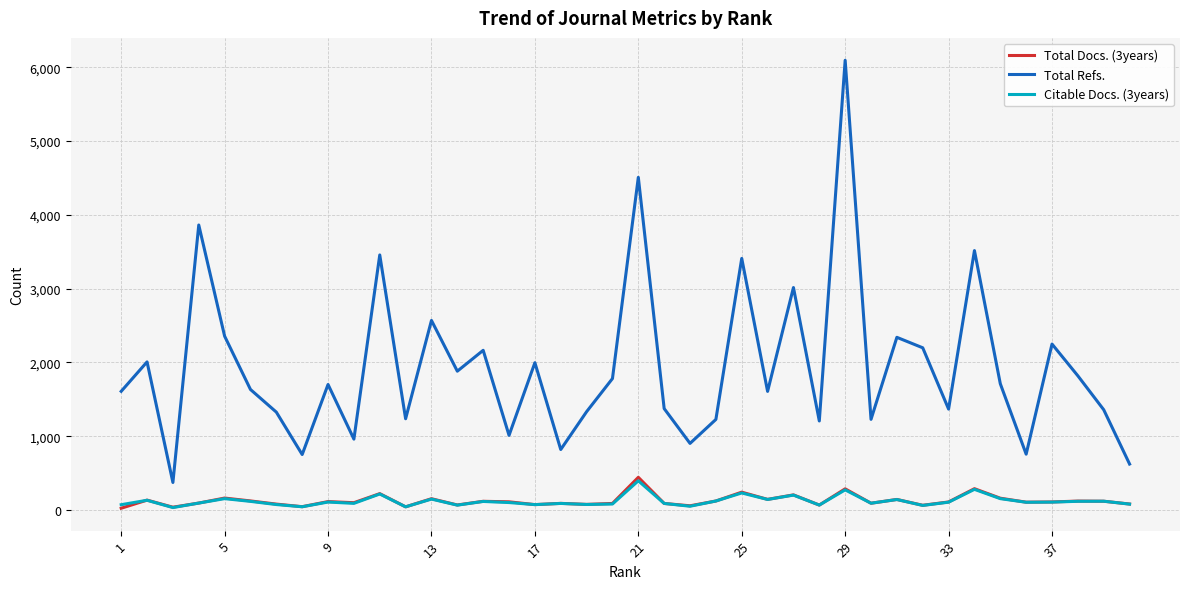

Which series has the largest range (max minus min)?

Total Refs.